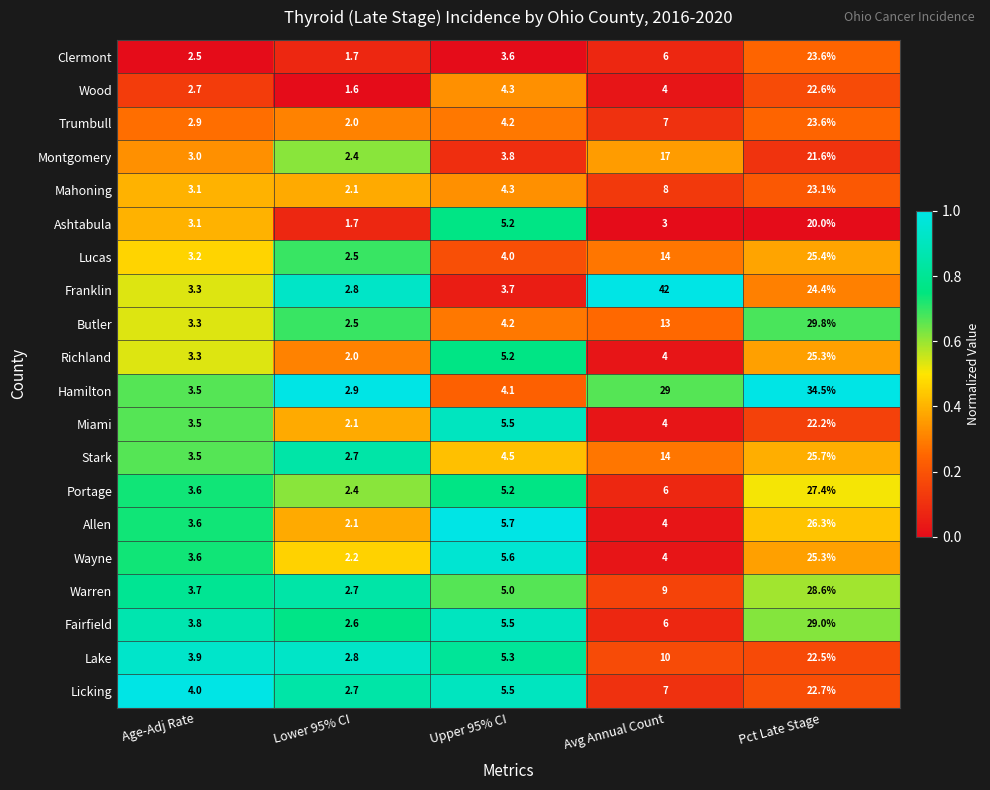

How many categories are shown in the chart?

5